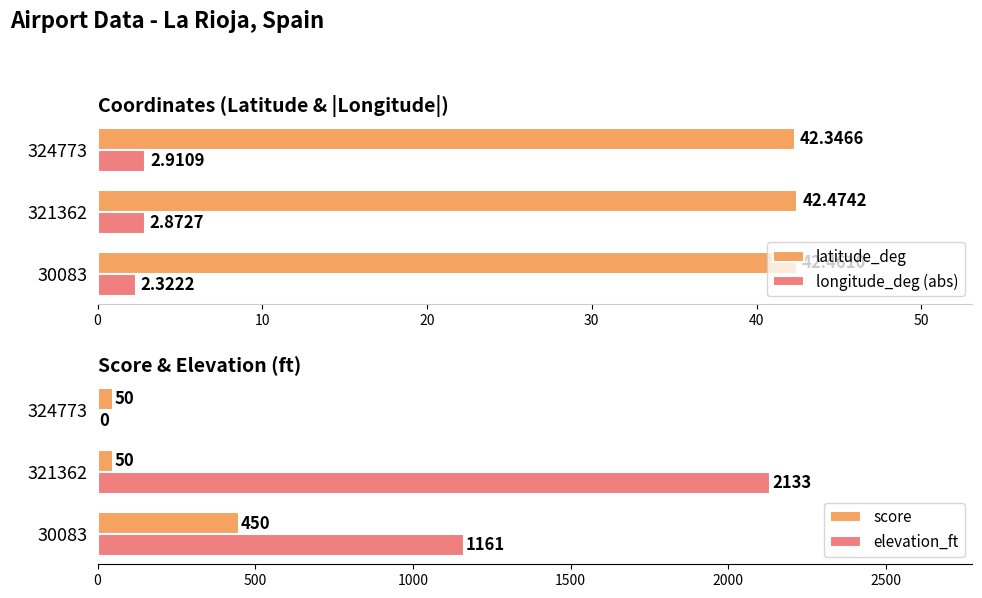

How many values in elevation_ft are above zero?

2